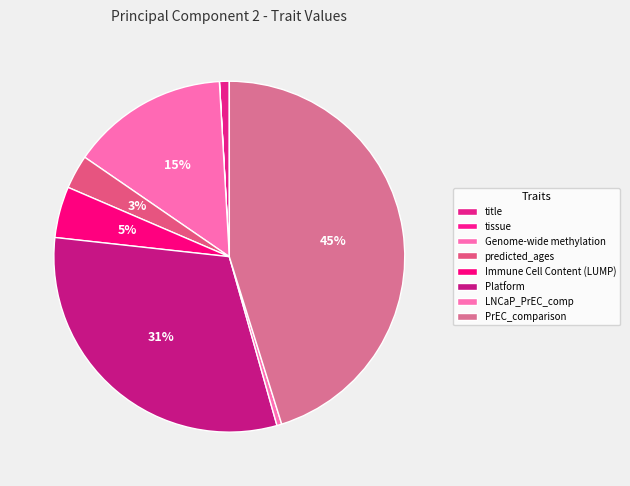

What is the change in value from title to Genome-wide methylation?

+0.2